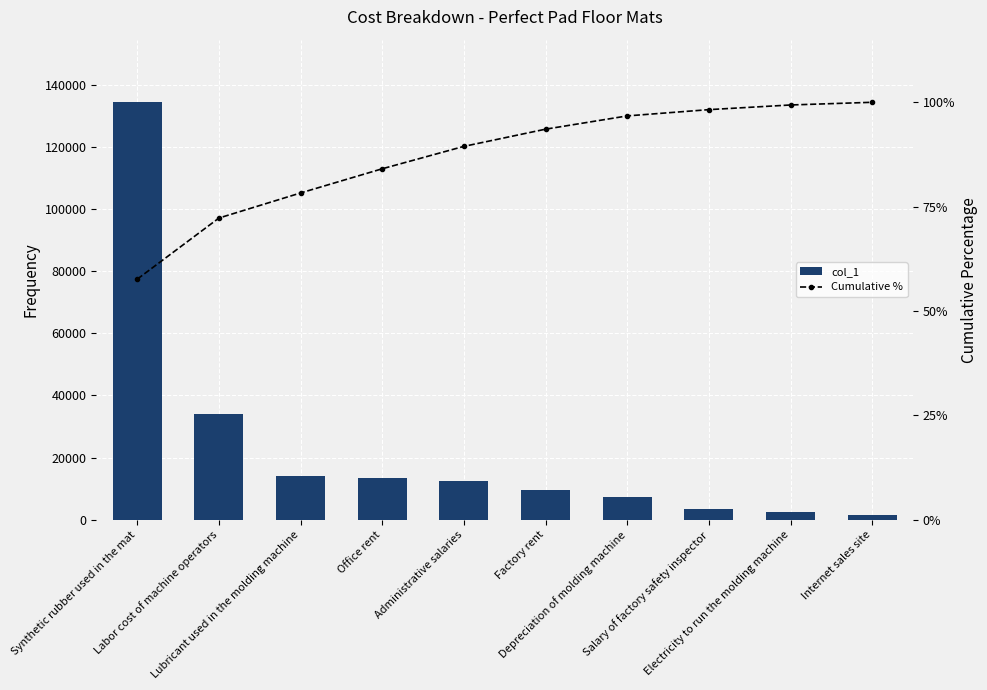

At which label does Cumulative % first exceed 93?

Factory rent